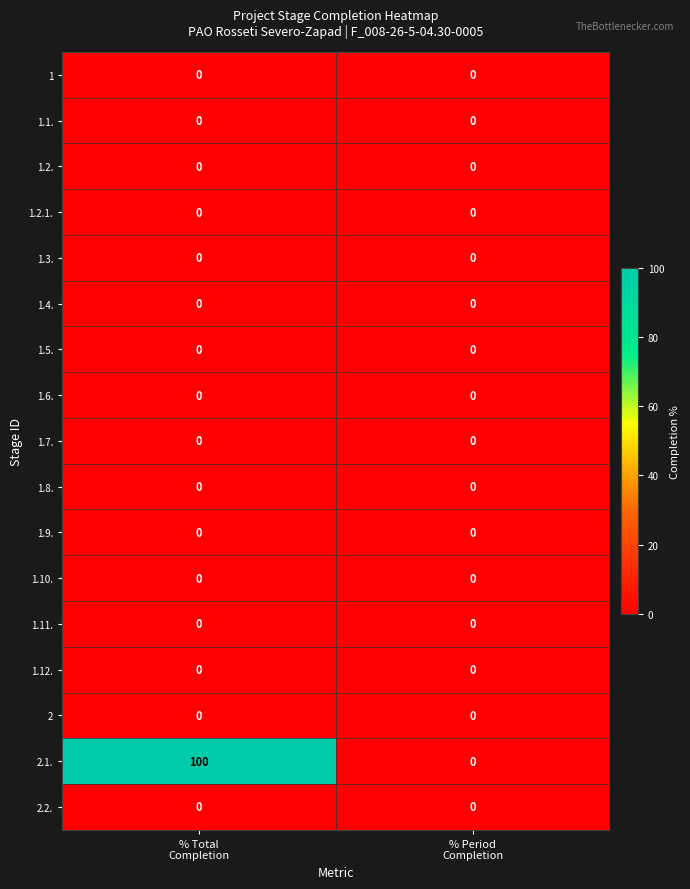

Which series has the largest total across all categories?

2.1.